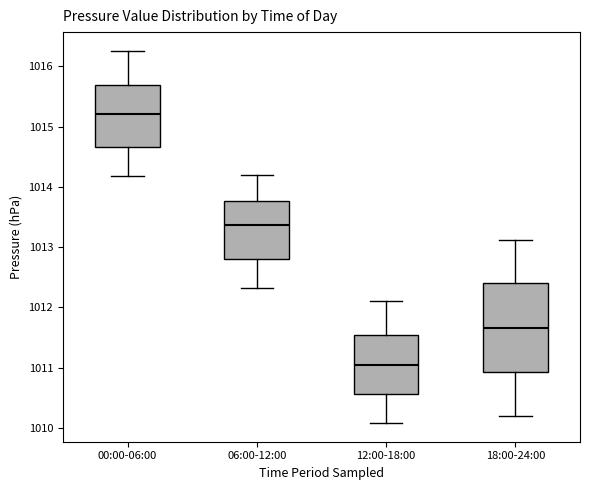

Which box is the tallest, from its lower edge to its upper edge?

18:00-24:00